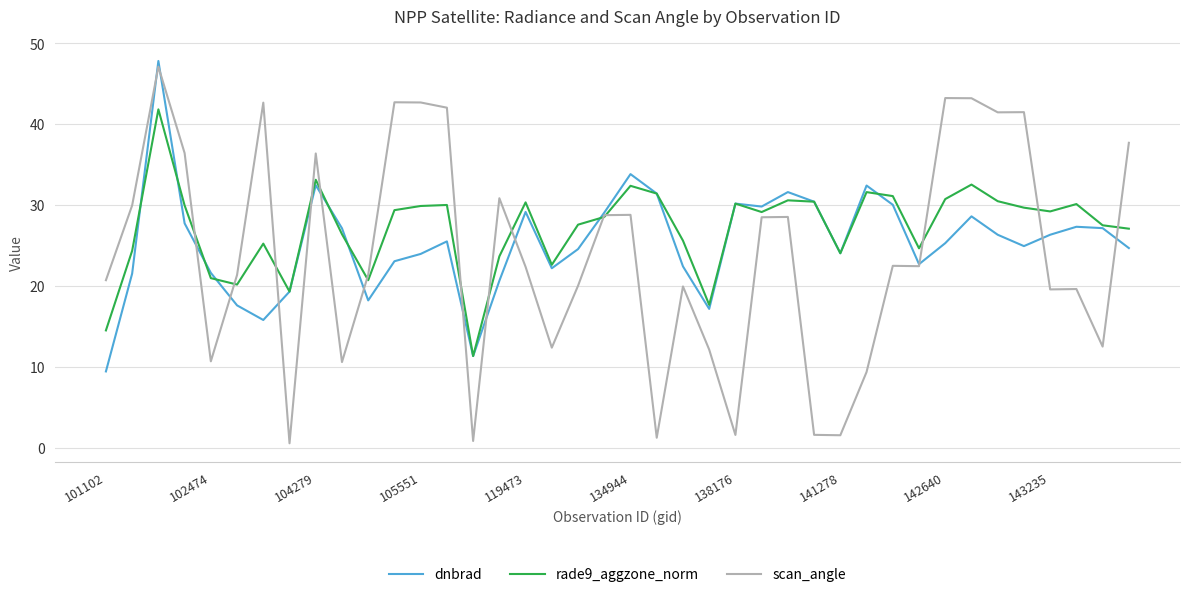

Which series has the largest range (max minus min)?

scan_angle